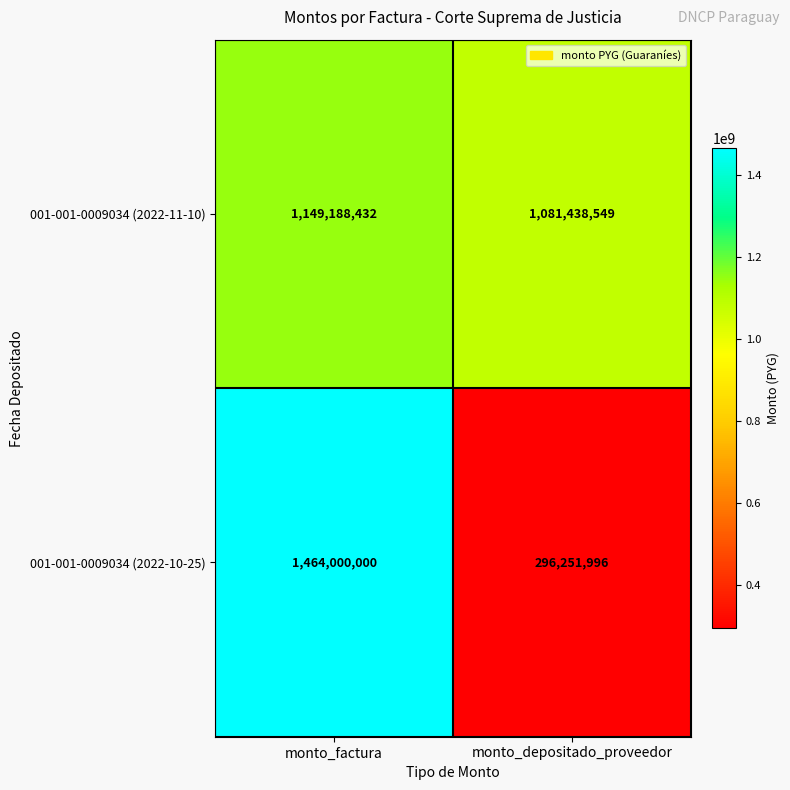

What is the highest value of the 001-001-0009034 (2022-10-25) series?

1464000000